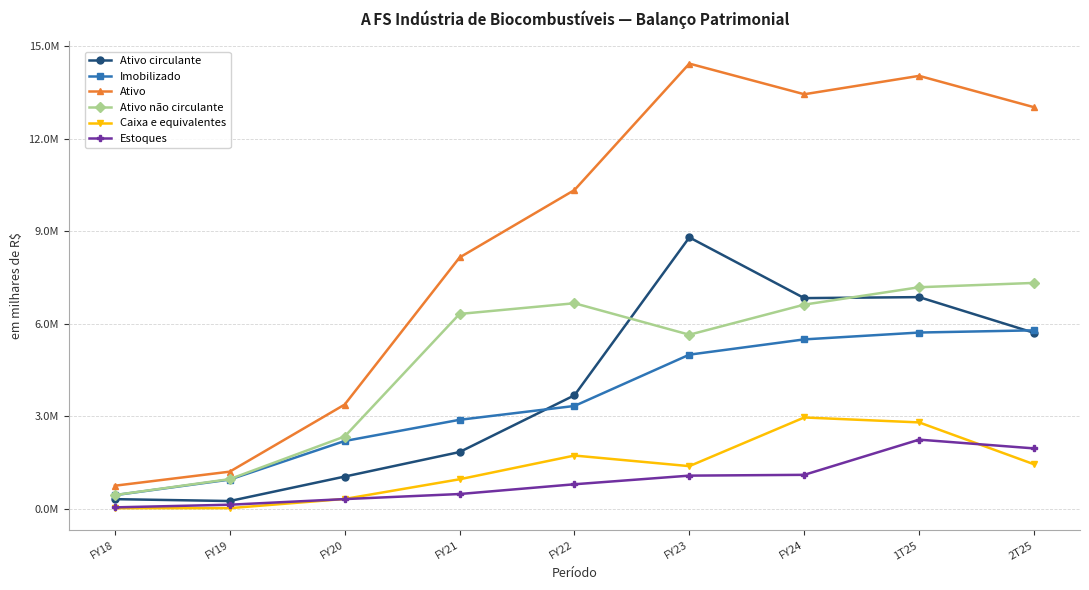

What are all the series names shown in the legend?

Ativo circulante, Imobilizado, Ativo, Ativo não circulante, Caixa e equivalentes, Estoques